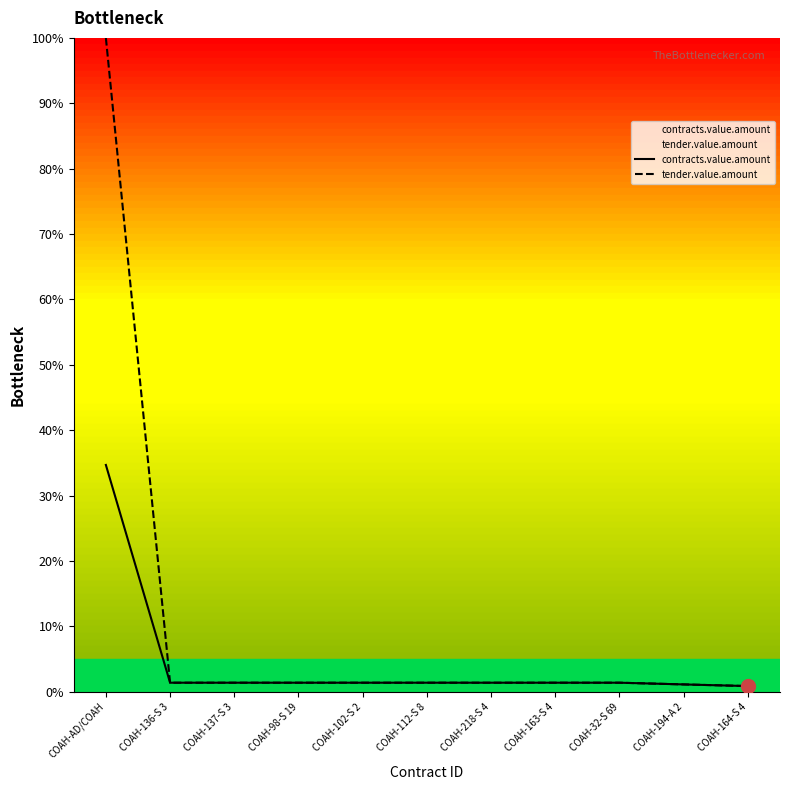

What is the average value of the tender.value.amount series?

10.3